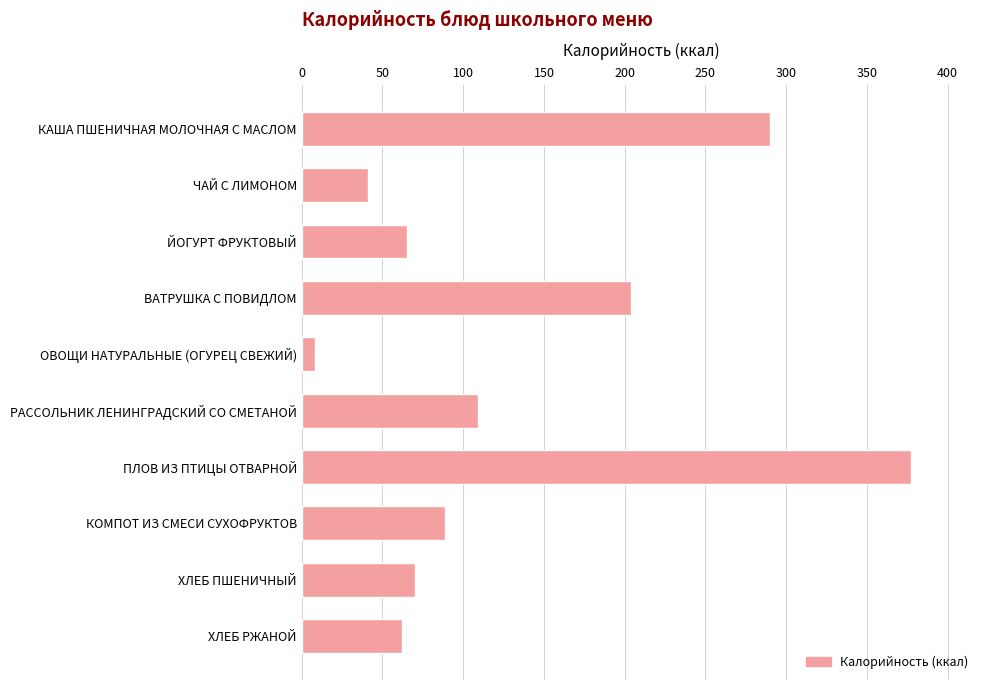

How many bars are there in total?

10